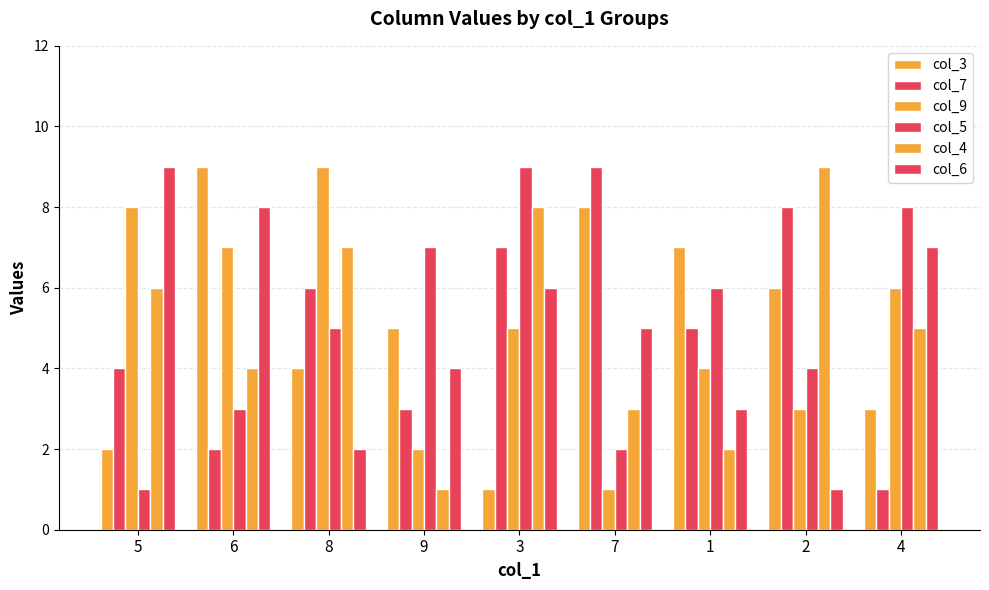

Reading right to left, extract all data points from this chart.

col_3: 4=3	2=6	1=7	7=8	3=1	9=5	8=4	6=9	5=2
col_7: 4=1	2=8	1=5	7=9	3=7	9=3	8=6	6=2	5=4
col_9: 4=6	2=3	1=4	7=1	3=5	9=2	8=9	6=7	5=8
col_5: 4=8	2=4	1=6	7=2	3=9	9=7	8=5	6=3	5=1
col_4: 4=5	2=9	1=2	7=3	3=8	9=1	8=7	6=4	5=6
col_6: 4=7	2=1	1=3	7=5	3=6	9=4	8=2	6=8	5=9